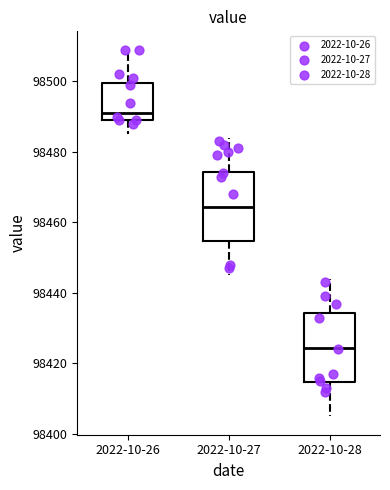

Where does the lower whisker of the box for 2022-10-26 end on the y-axis? The values are not printed on the chart, so give them approximately, as read against the axis.

98486